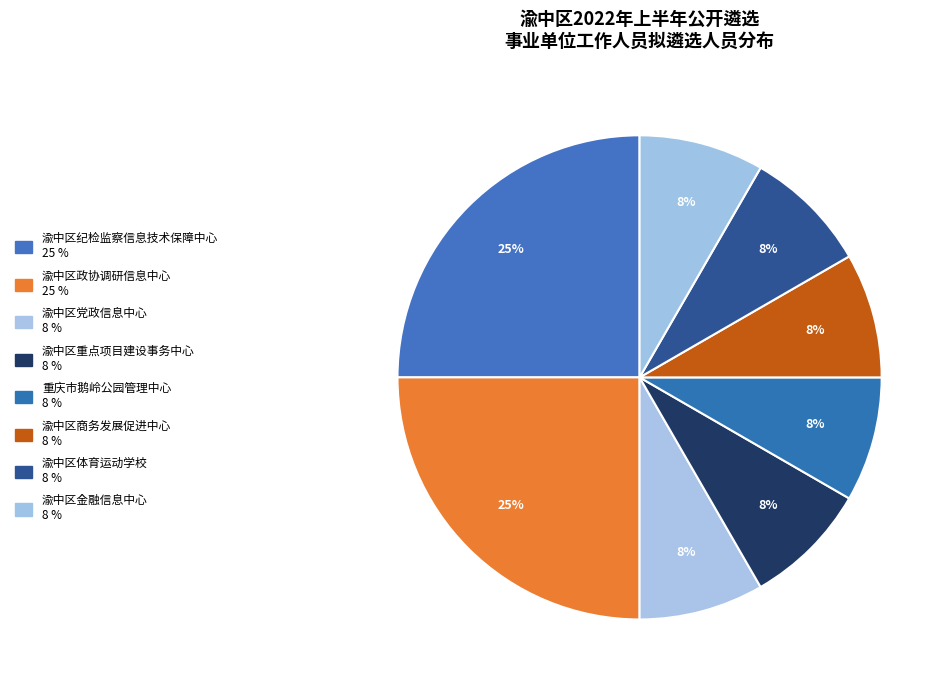

Which category has the smallest portion of the pie?

渝中区党政信息中心